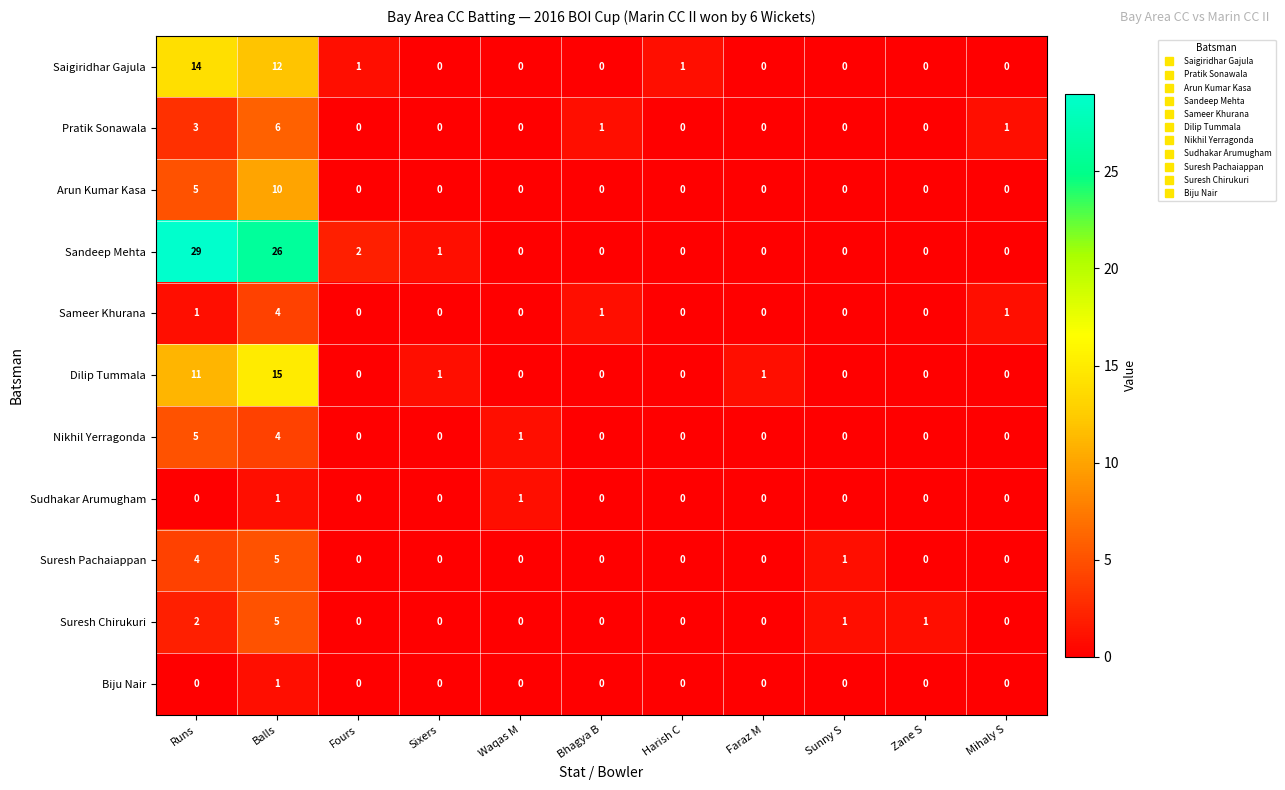

What is the spread (max minus min) of values at Zane S?

1